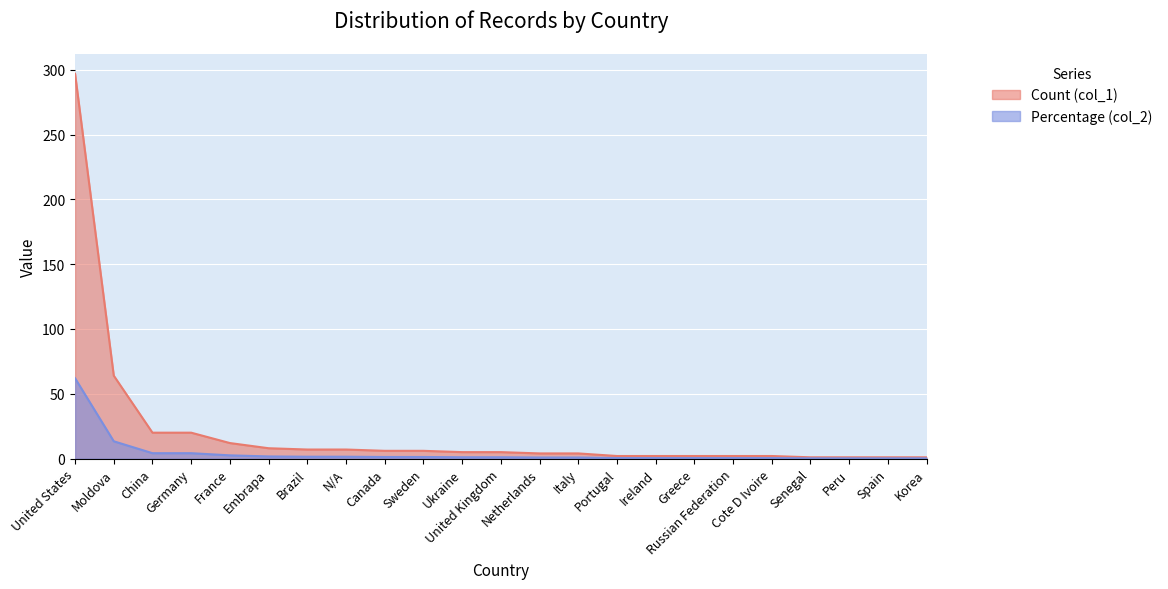

Rank the categories by Count (col_1) value from lowest to highest.

Senegal, Peru, Spain, Korea, Portugal, Ireland, Greece, Russian Federation, Cote D Ivoire, Netherlands, Italy, Ukraine, United Kingdom, Canada, Sweden, Brazil, N/A, Embrapa, France, China, Germany, Moldova, United States